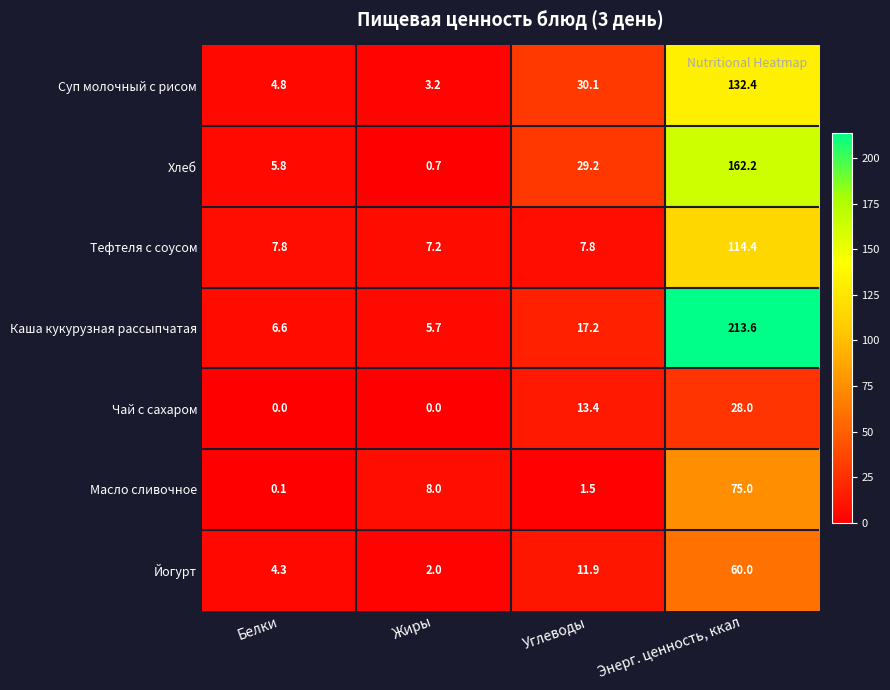

At how many categories does at least one series exceed 114?

1